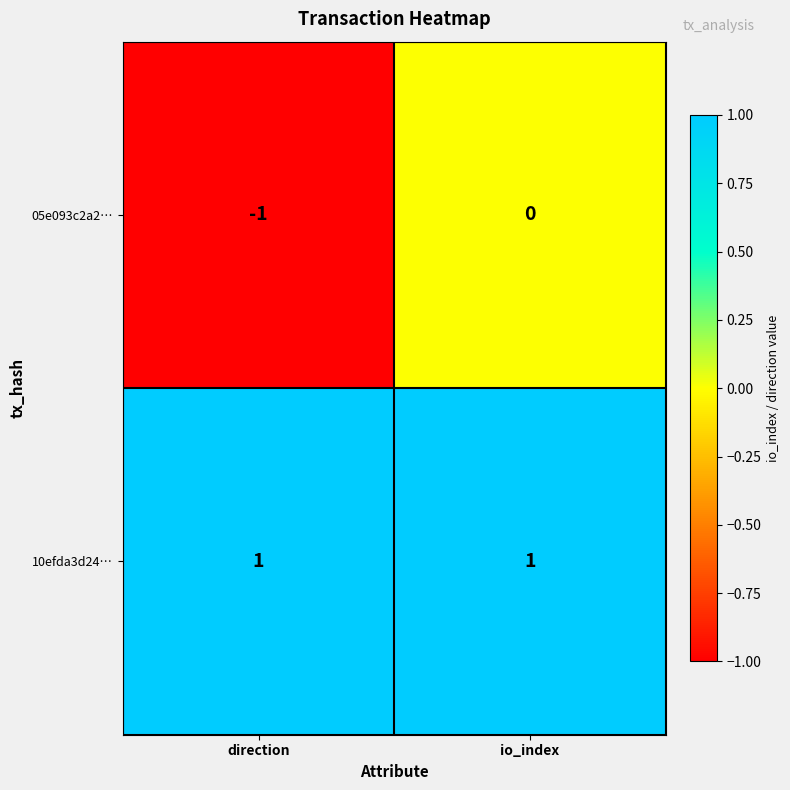

Which series changed the most between direction and io_index?

05e093c2a2…